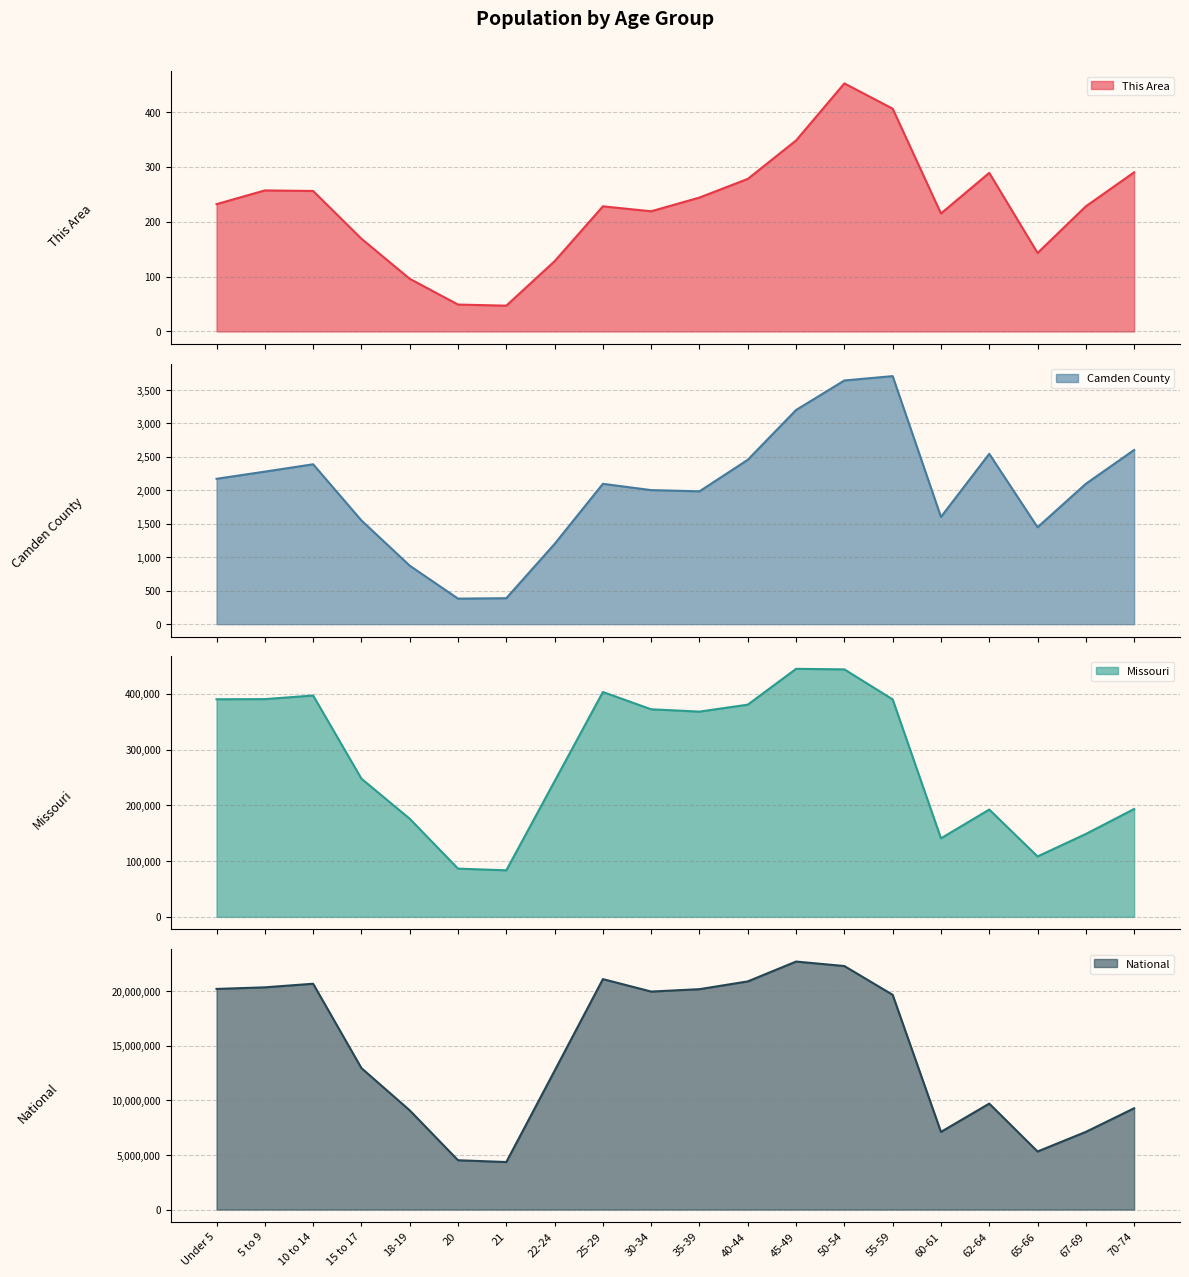

True or false: National has a value of 1794198 at 21.

False